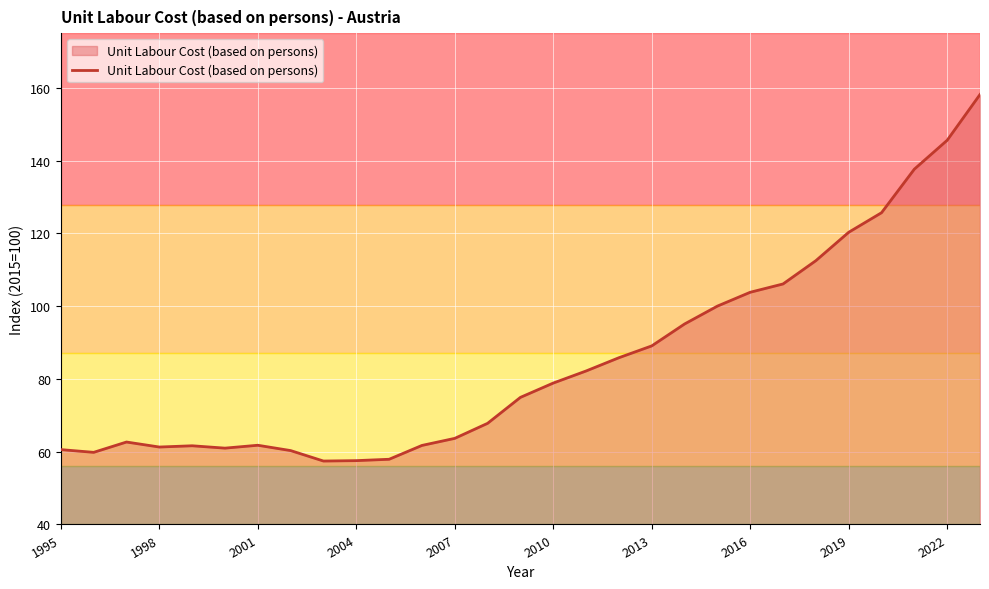

What is the maximum value shown in the chart?

158.1